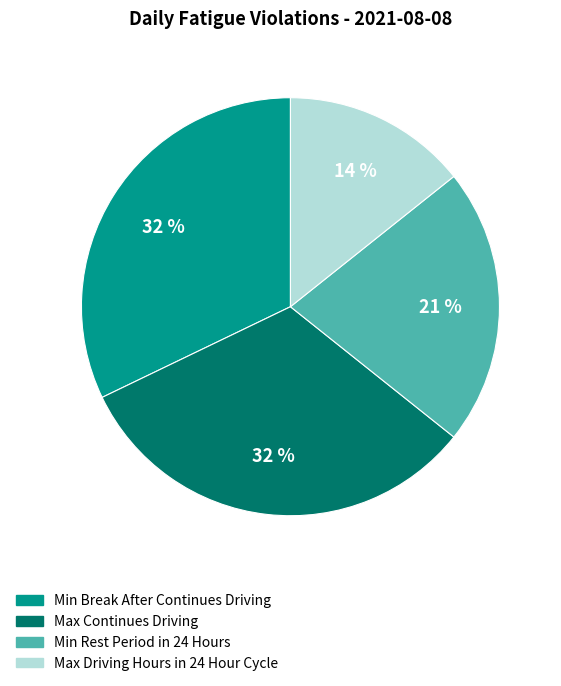

Does any single category account for the majority?

No